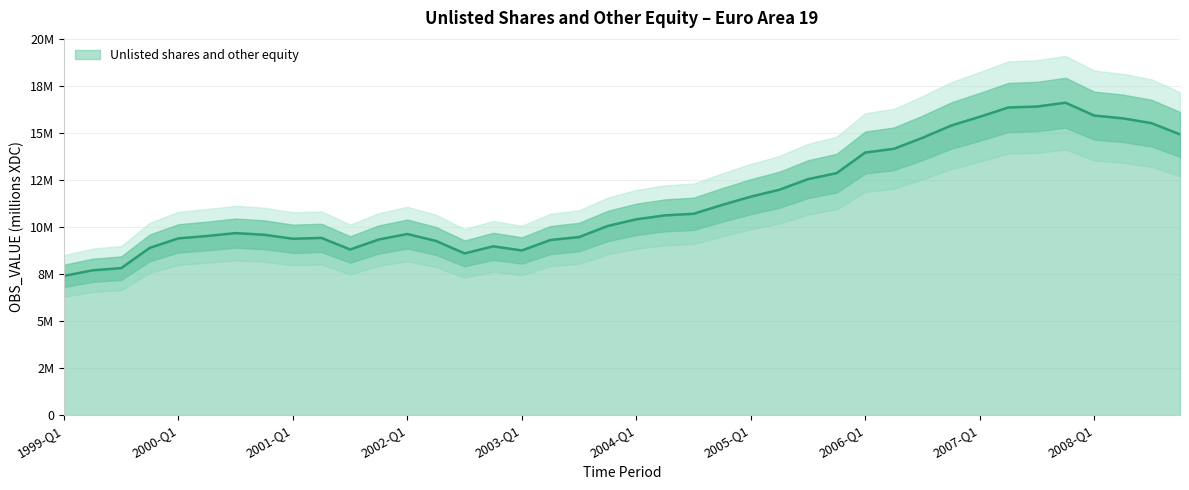

What is the label of the 16th point from the left?

2002-Q4